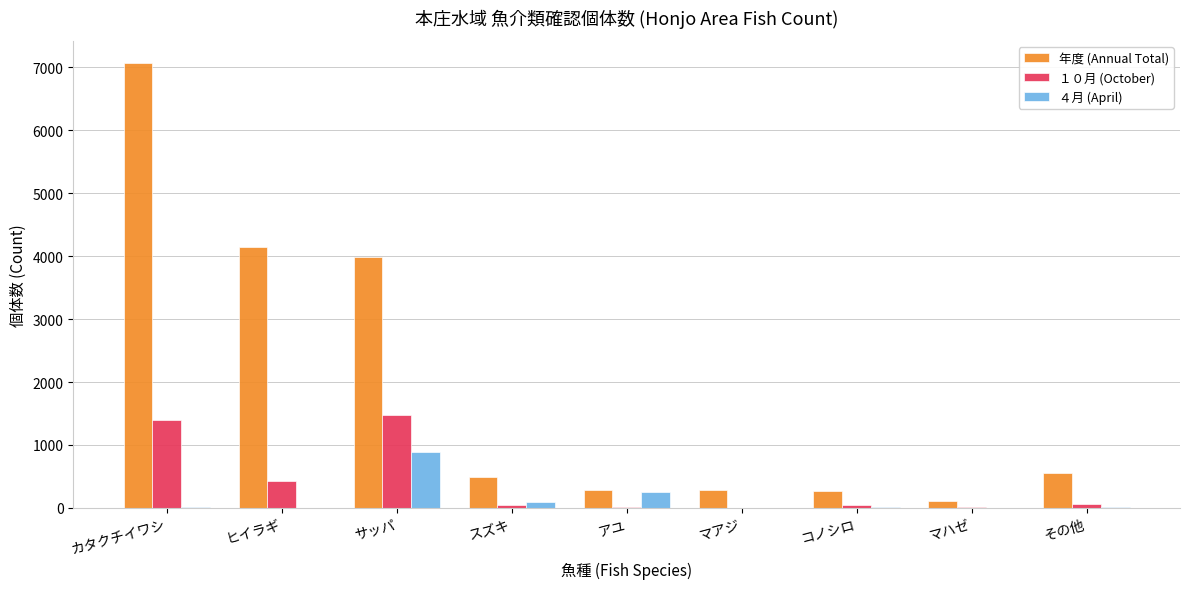

Is it true that ４月 (April) equals 0 at ヒイラギ?

True